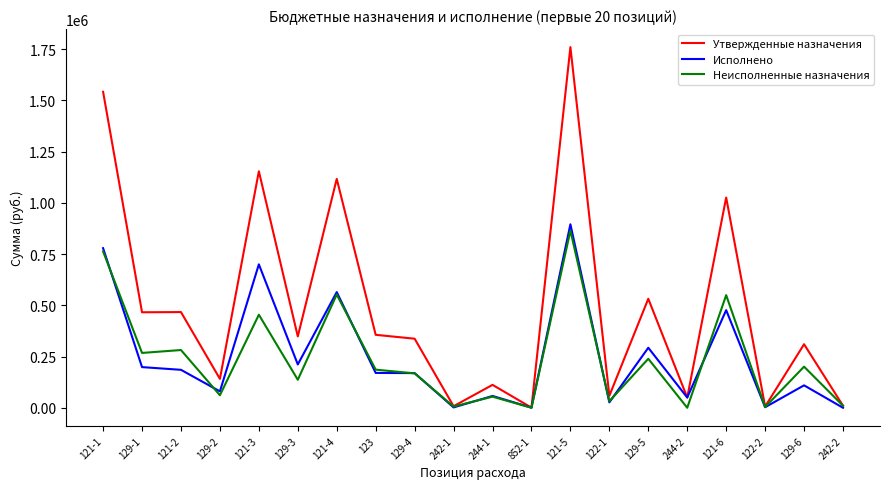

Is it true that Неисполненные назначения equals 864582.3 at 121-5?

True